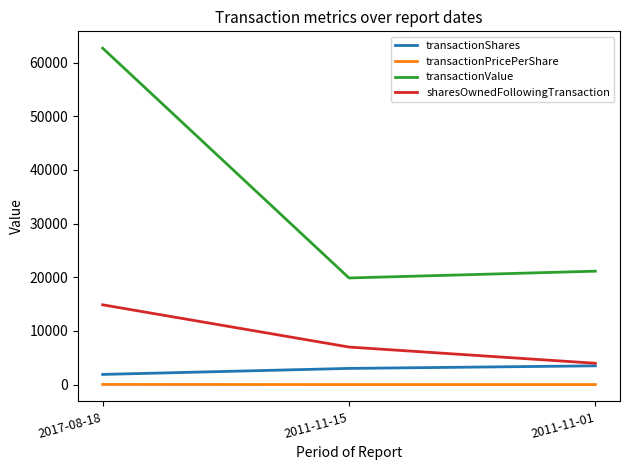

What is the sum of the sharesOwnedFollowingTransaction values at 2011-11-15 and 2011-11-01?

10980.0